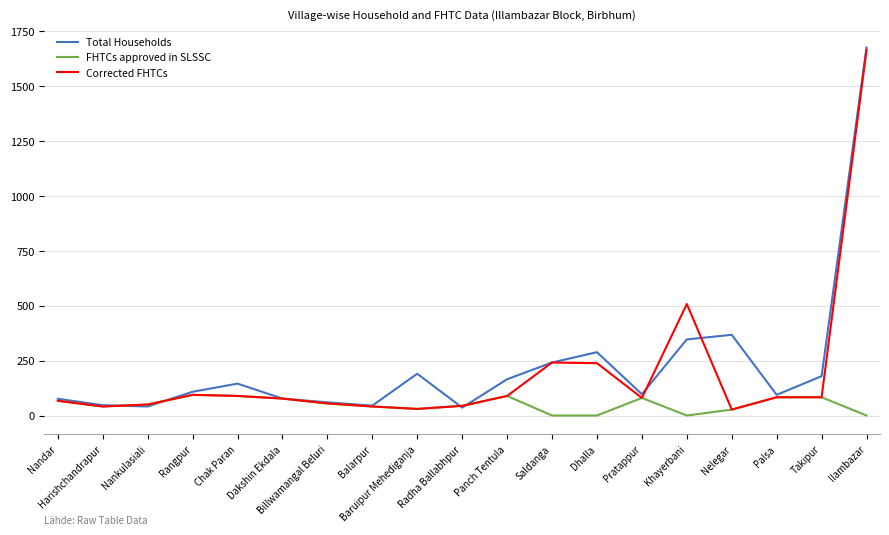

Reading left to right, list all the values displayed in this chart.

Total Households: Nandar=76	Harishchandrapur=47	Nankulasiali=41	Rangpur=108	Chak Paran=145	Dakshin Ekdala=77	Billwamangal Beluri=60	Balarpur=45	Baruipur Mehediganja=190	Radha Ballabhpur=36	Panch Tentula=165	Saldanga=241	Dhalla=288	Pratappur=97	Khayerbani=346	Nelegar=367	Palsa=94	Takipur=179	Ilambazar=1674
FHTCs approved in SLSSC: Nandar=67	Harishchandrapur=41	Nankulasiali=50	Rangpur=94	Chak Paran=89	Dakshin Ekdala=77	Billwamangal Beluri=55	Balarpur=41	Baruipur Mehediganja=30	Radha Ballabhpur=44	Panch Tentula=89	Saldanga=0	Dhalla=0	Pratappur=80	Khayerbani=0	Nelegar=27	Palsa=83	Takipur=83	Ilambazar=0
Corrected FHTCs: Nandar=67	Harishchandrapur=41	Nankulasiali=50	Rangpur=94	Chak Paran=89	Dakshin Ekdala=77	Billwamangal Beluri=55	Balarpur=41	Baruipur Mehediganja=30	Radha Ballabhpur=44	Panch Tentula=89	Saldanga=241	Dhalla=238	Pratappur=80	Khayerbani=507	Nelegar=27	Palsa=83	Takipur=83	Ilambazar=1663